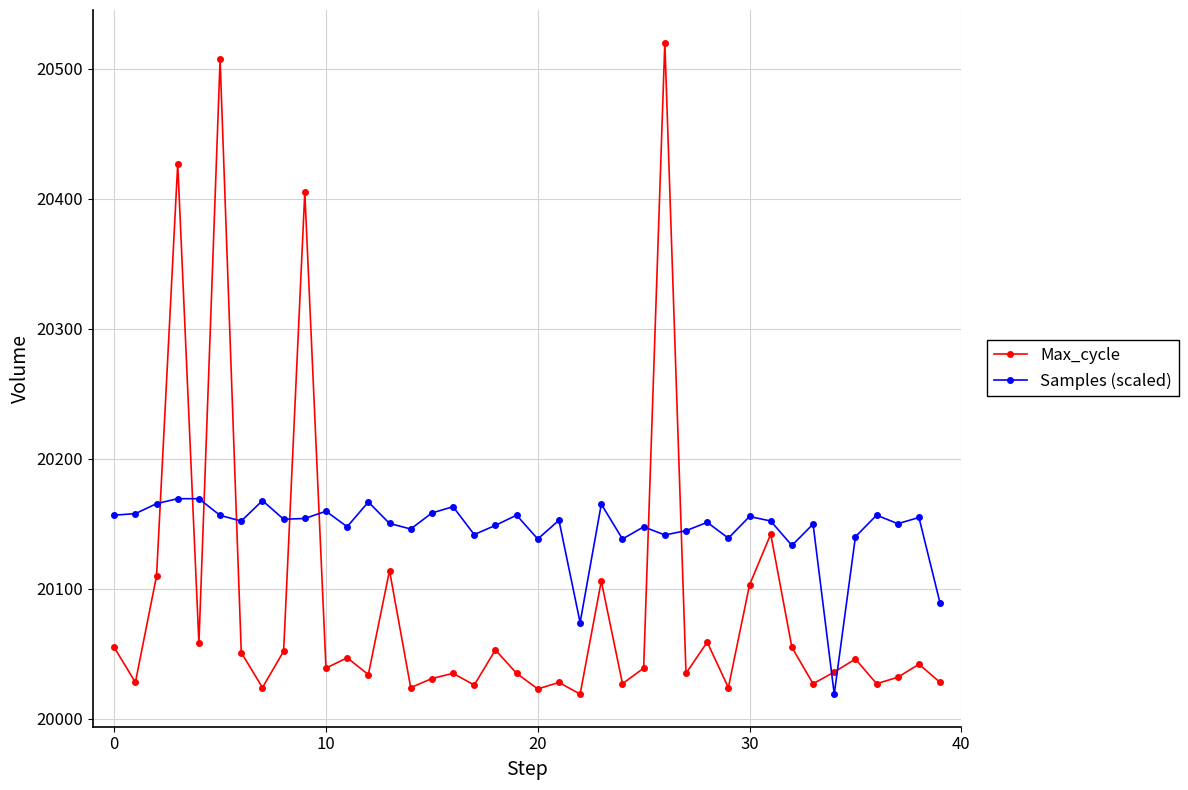

Rank the series by their average value, from lowest to highest.

Max_cycle, Samples (scaled)